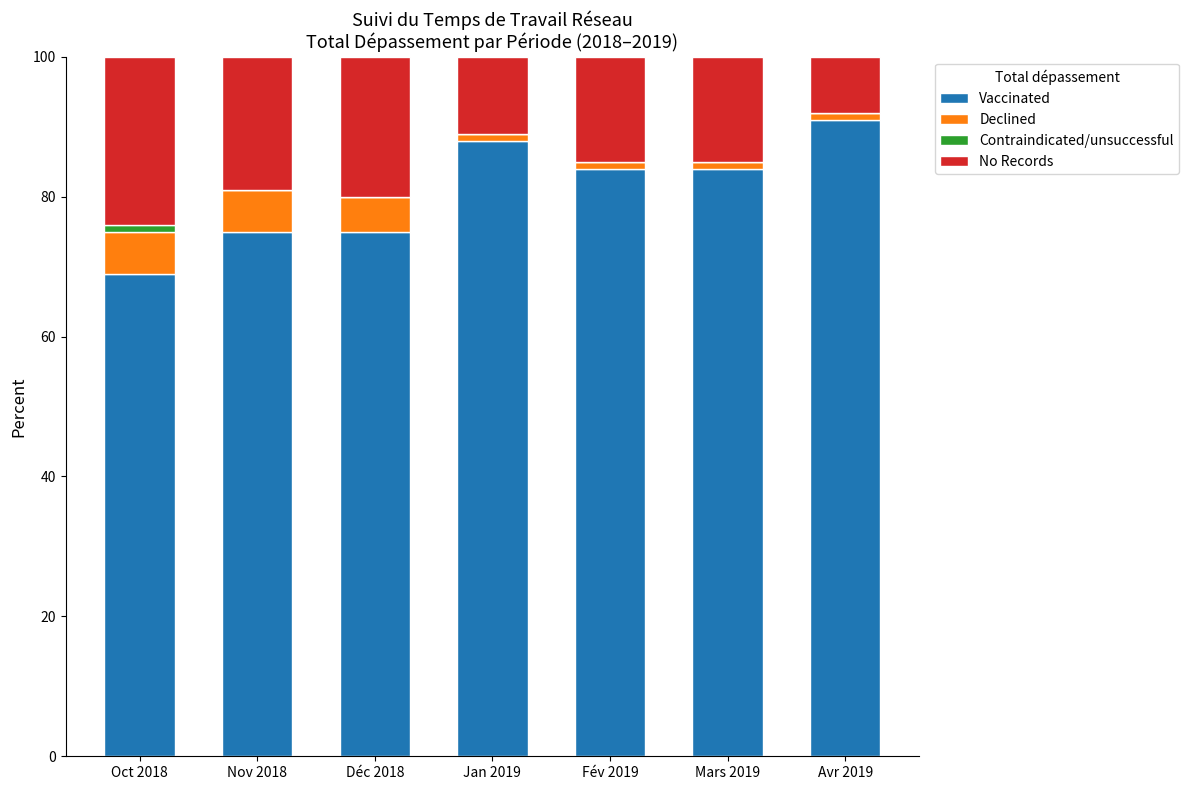

Reading right to left, list the values for the Vaccinated series.

Avr 2019=91	Mars 2019=84	Fév 2019=84	Jan 2019=88	Déc 2018=75	Nov 2018=75	Oct 2018=69